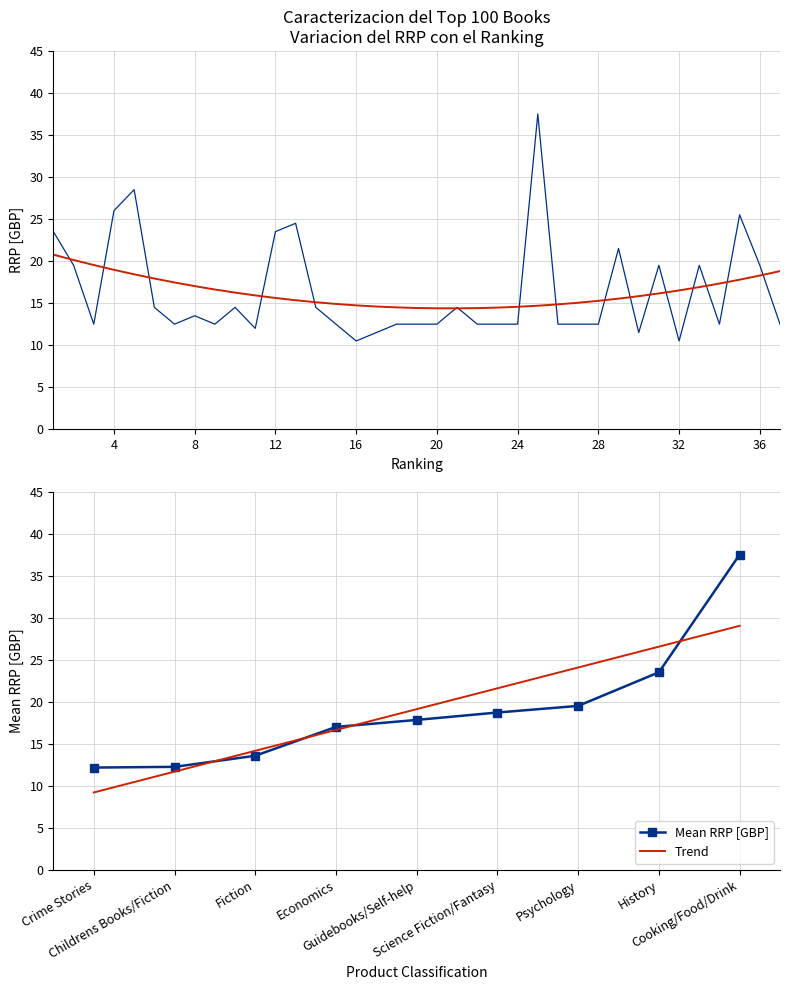

Reading left to right, list all the values displayed in this chart.

23.5	19.5	12.5	26.0	28.5	14.5	12.5	13.5	12.5	14.5	12.0	23.5	24.5	14.5	12.5	10.5	11.5	12.5	12.5	12.5	14.5	12.5	12.5	12.5	37.5	12.5	12.5	12.5	21.5	11.5	19.5	10.5	19.5	12.5	25.5	19.5	12.5